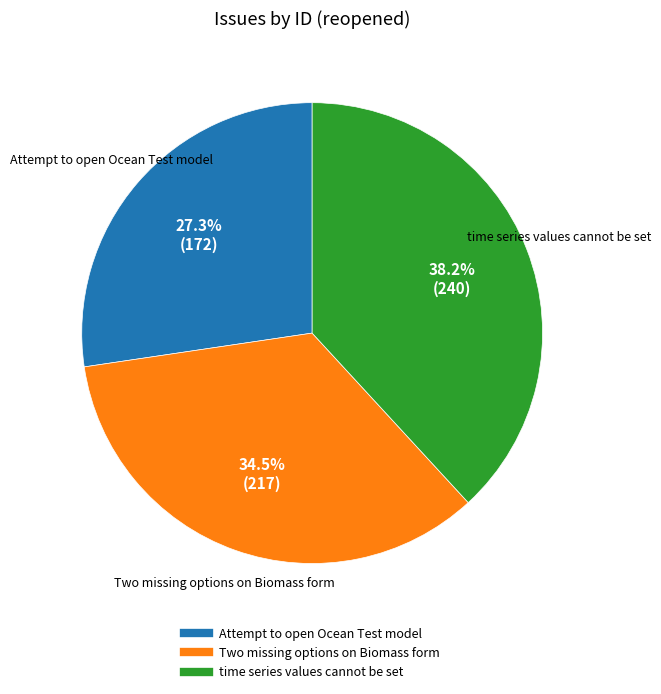

Does Attempt to open Ocean Test model account for over 50% of the chart?

No